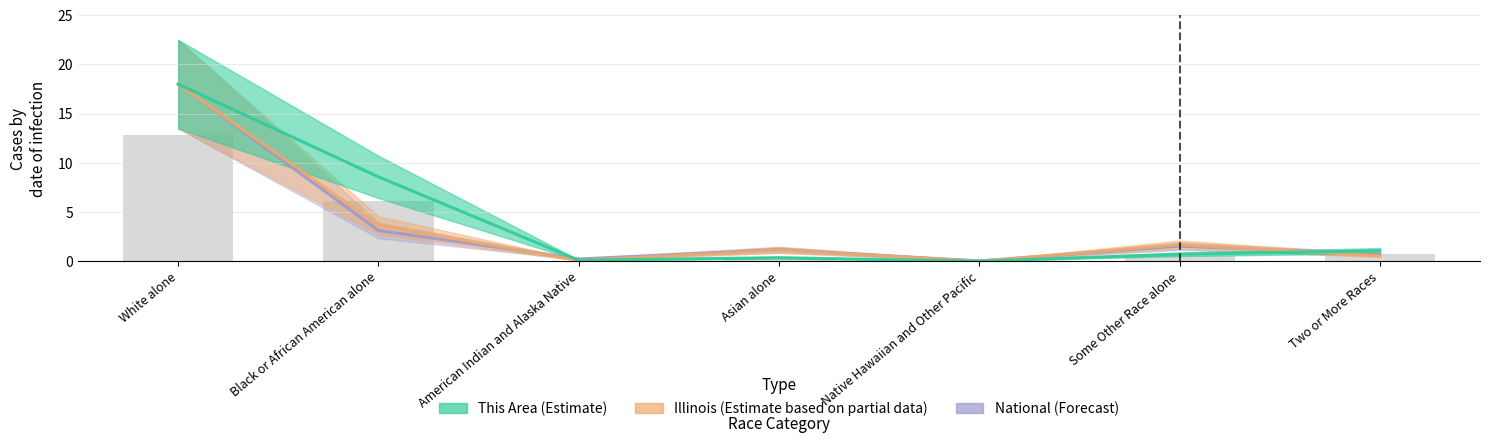

Is the value of Illinois at Some Other Race alone greater than the value of This Area at Two or More Races?

Yes